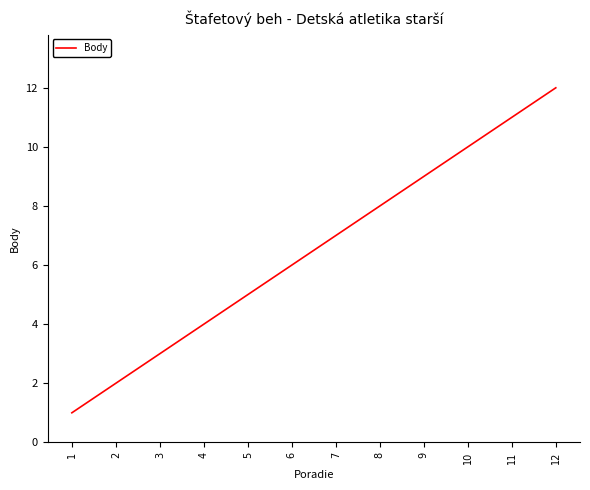

Which label corresponds to the largest value in the chart?

12